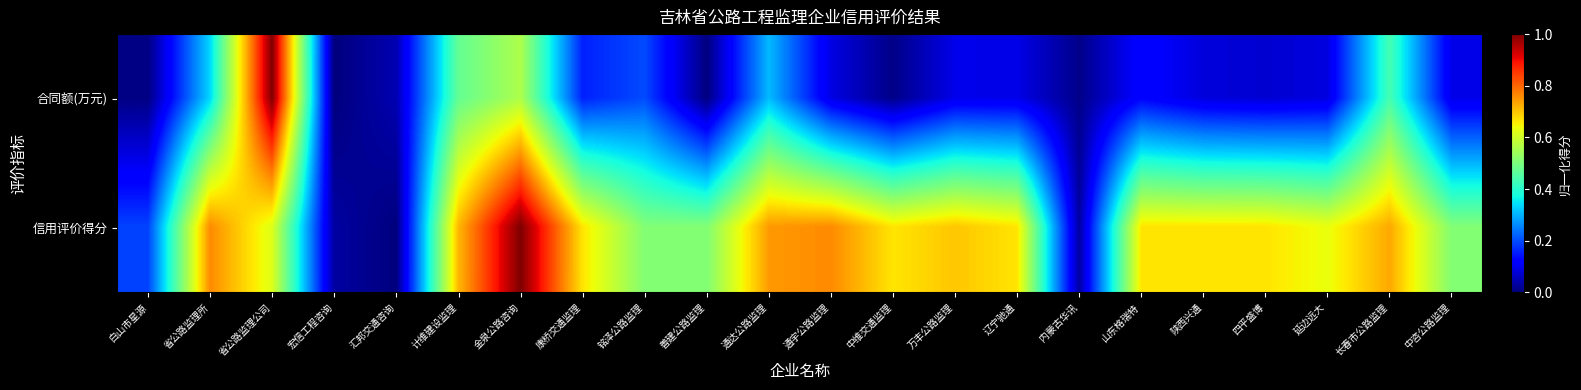

Between 计维建设监理 and 延边远大, which series saw the biggest shift?

合同额(万元)